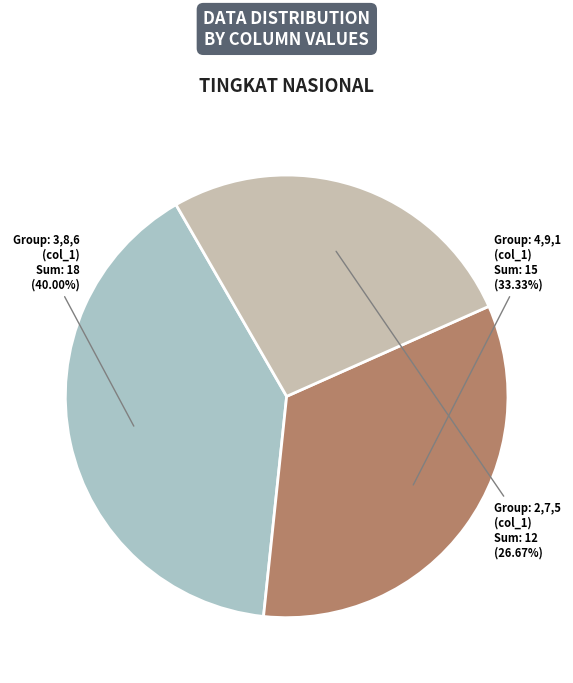

Which category has the smallest portion of the pie?

Group: 2,7,5 (col_1)